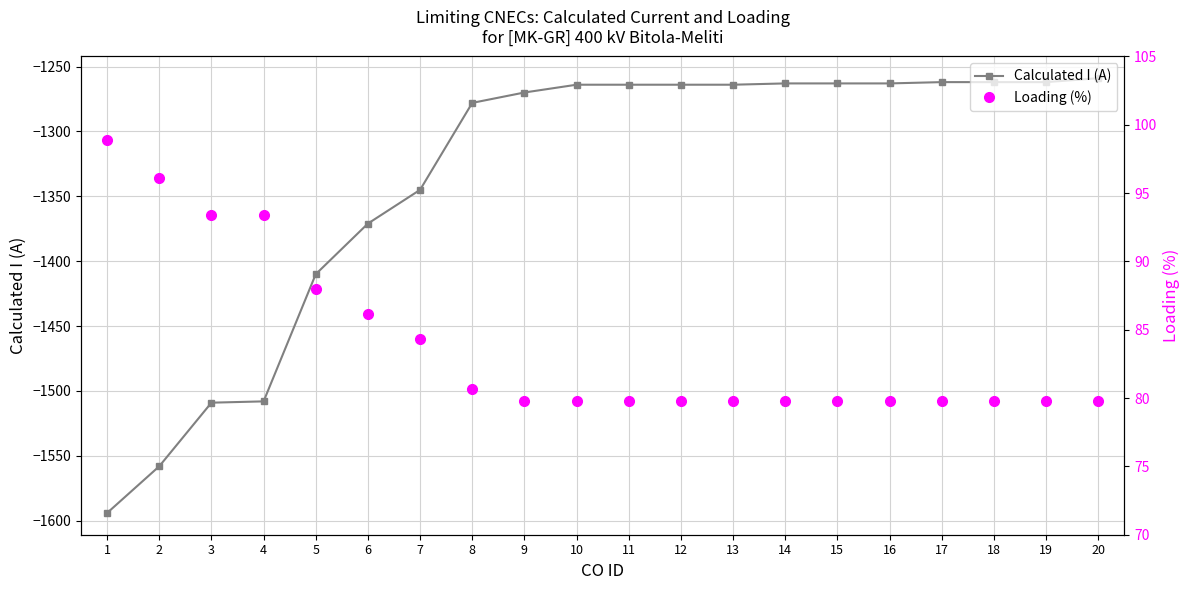

The value of Loading (%) at 2 is -1335.6. True or false?

True